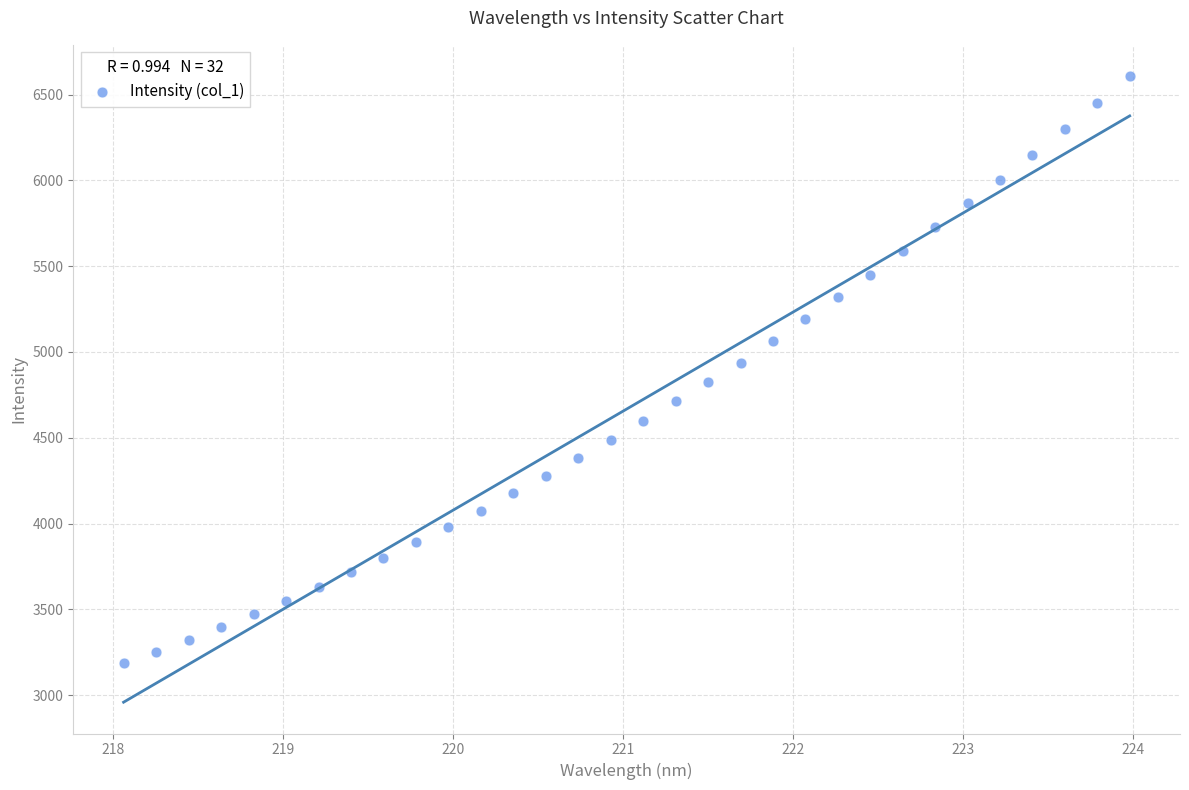

What is the range of X values (max minus min)?

5.9